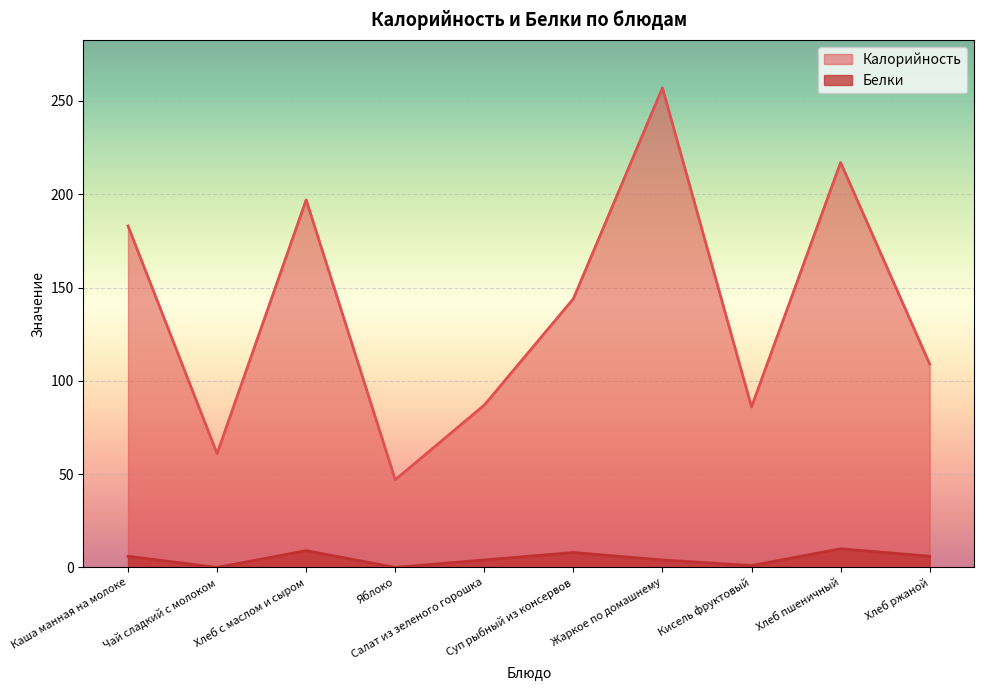

True or false: Белки and Калорийность intersect in this chart.

False